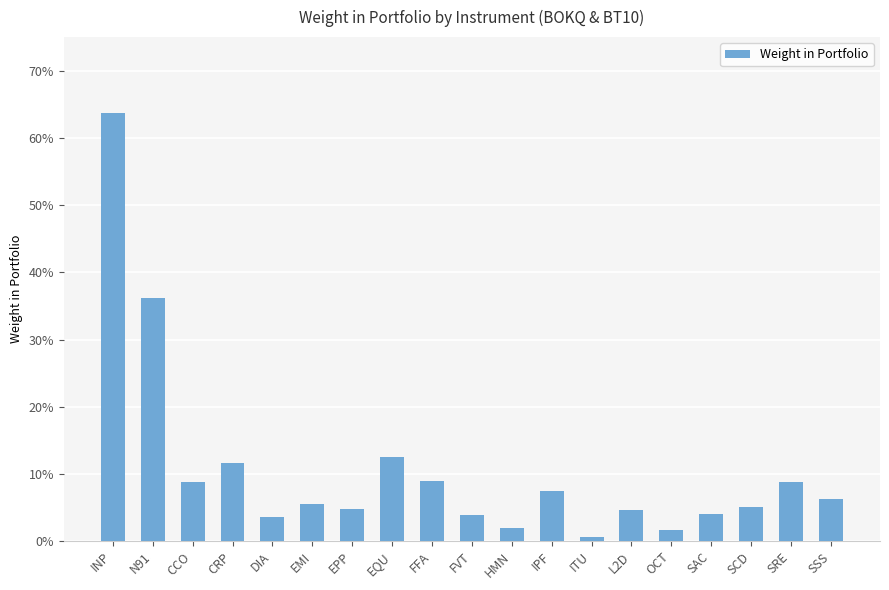

What is the maximum value shown in the chart?

0.6